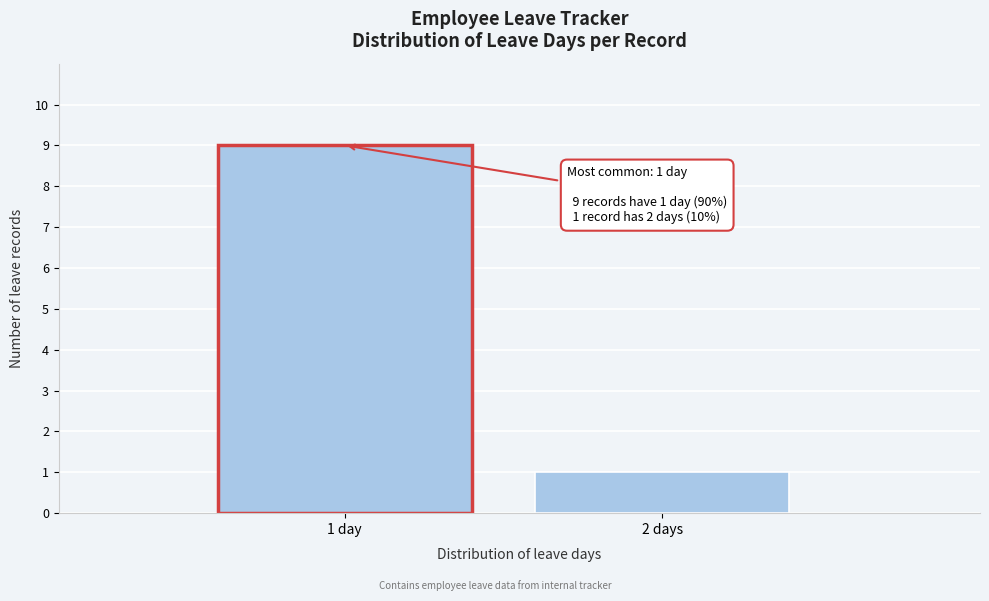

Reading left to right, extract all data points from this chart.

1 day=9	2 days=1